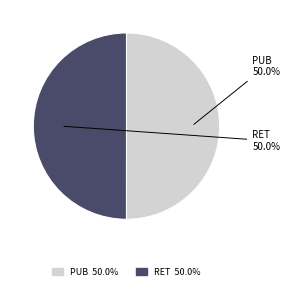

What portion of the pie excludes PUB?

50.0%